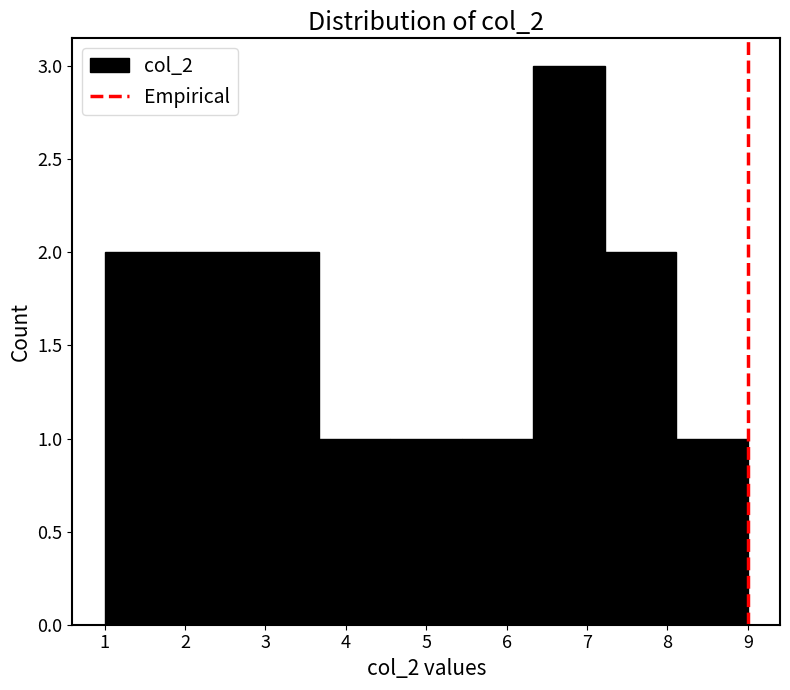

What is the height of the bar covering 2.8 to 3.7 on the x-axis? Neither the bar edges nor the heights are printed on the chart, so give them approximately, as read against the axes.

2